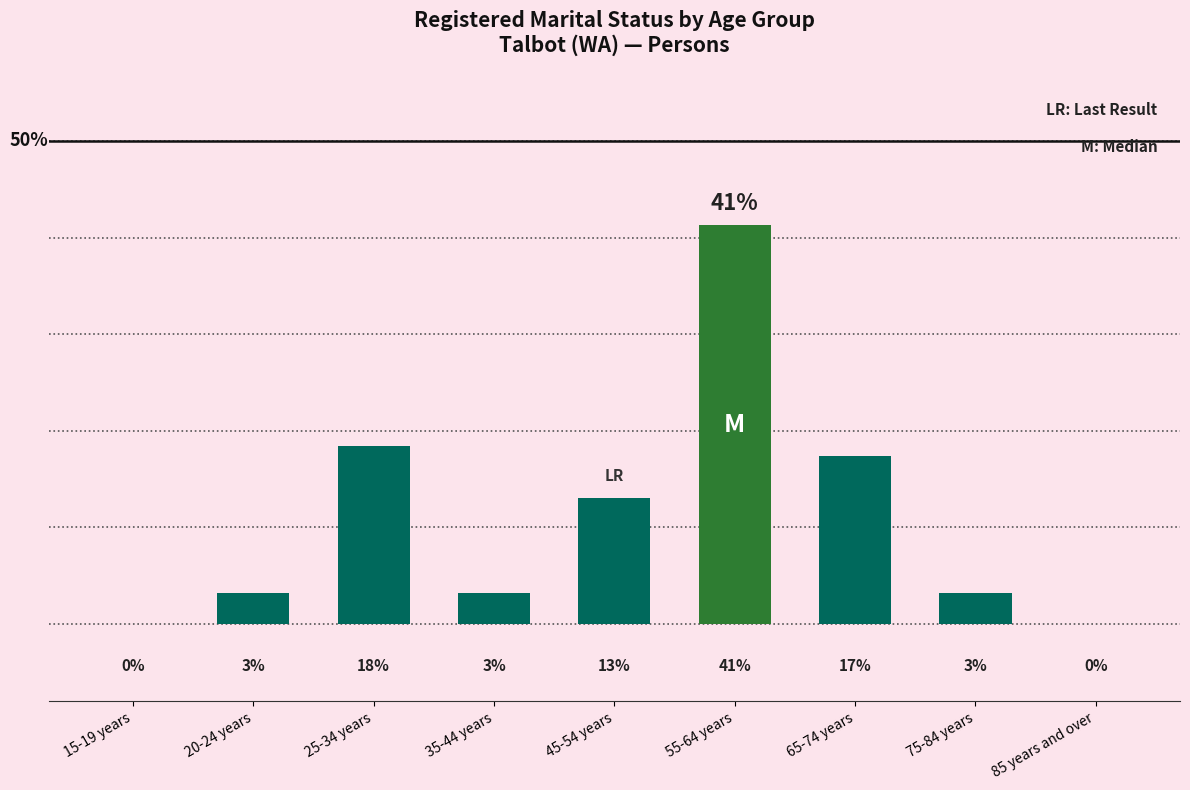

At which category does the chart reach its peak across all series?

55-64 years